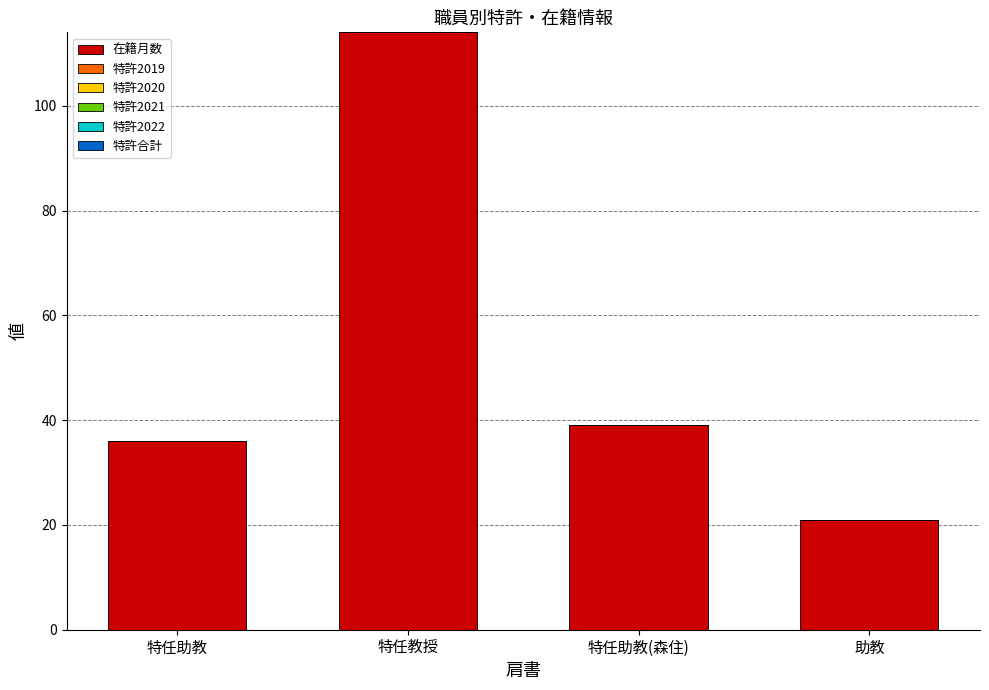

What is the label of the 2nd bar from the right?

特任助教(森住)